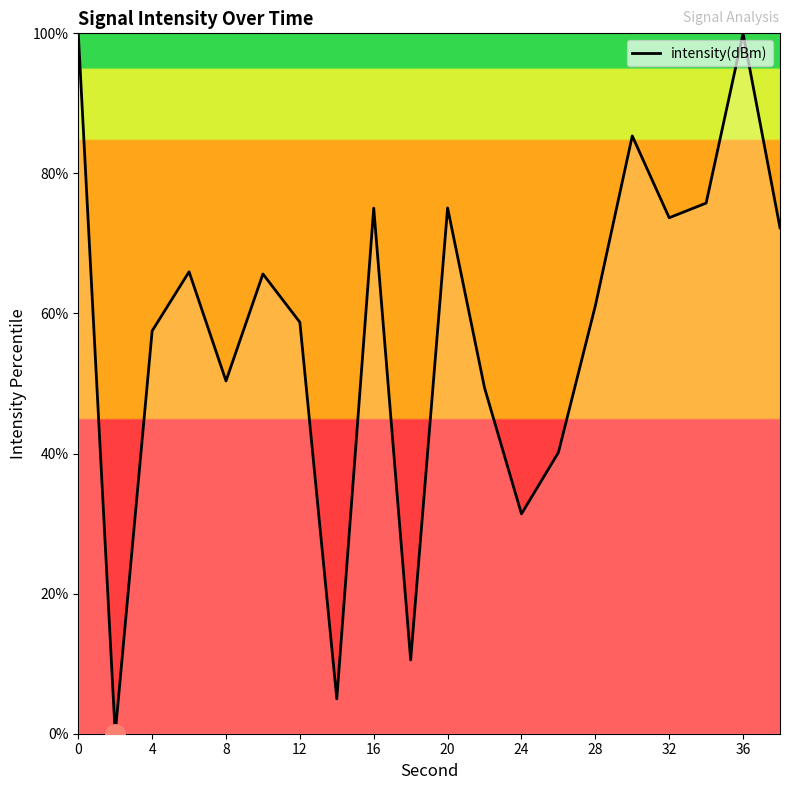

What is the difference between the maximum and second lowest values?

95.0